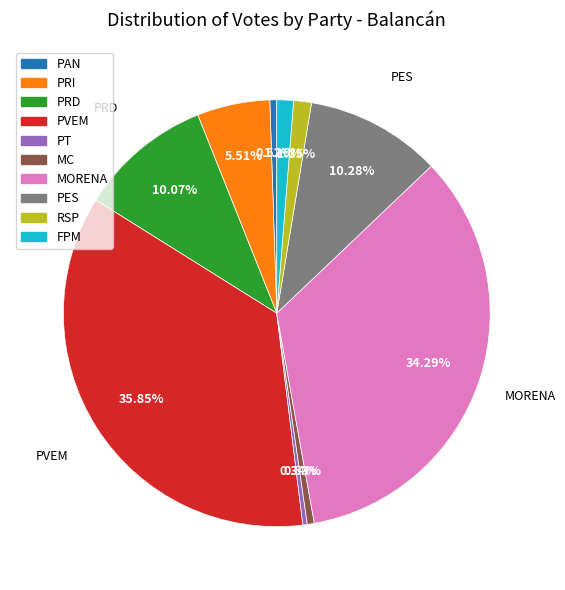

Which category has the biggest portion of the pie?

PVEM